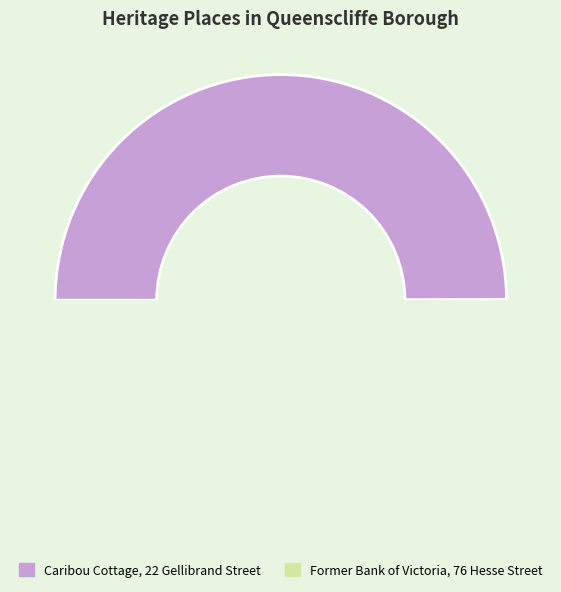

How many segments does this pie chart have?

2